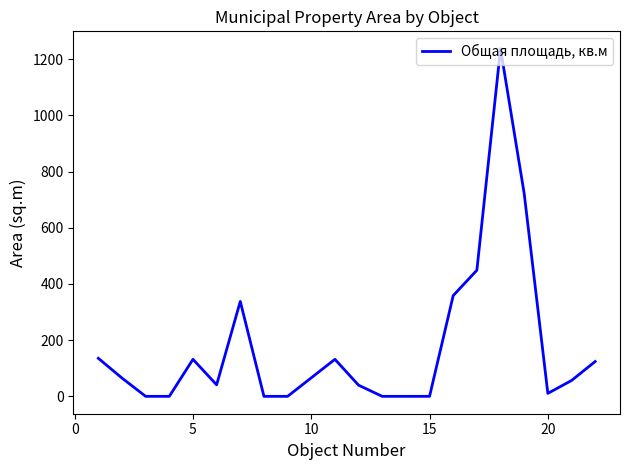

What is the greatest value displayed?

1237.2